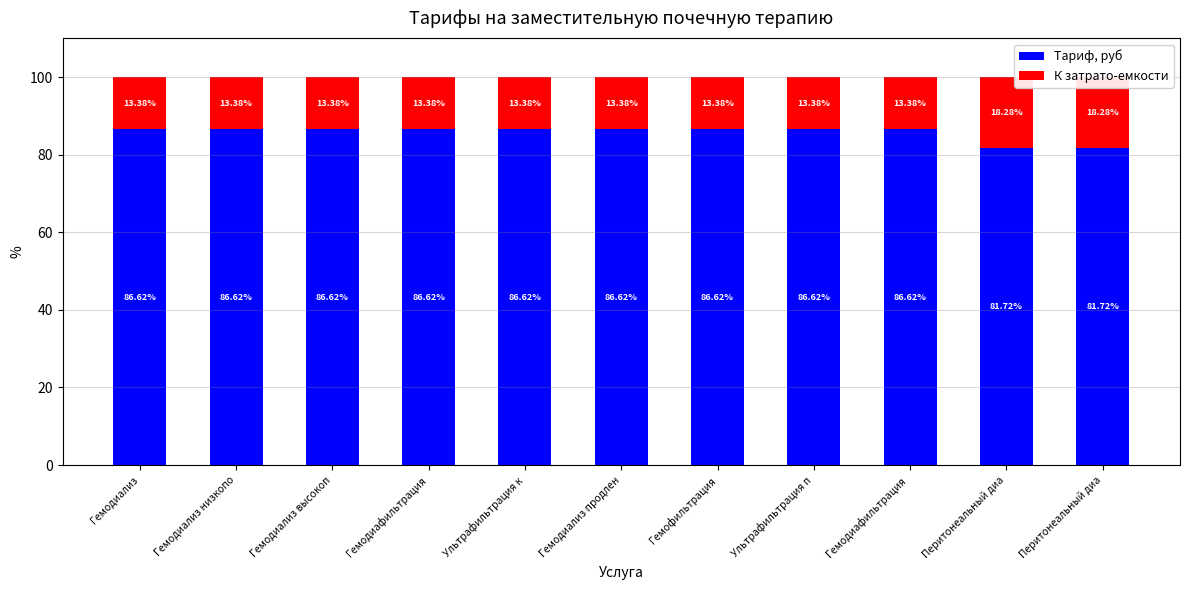

Are the bars grouped side by side (vs. stacked)?

No